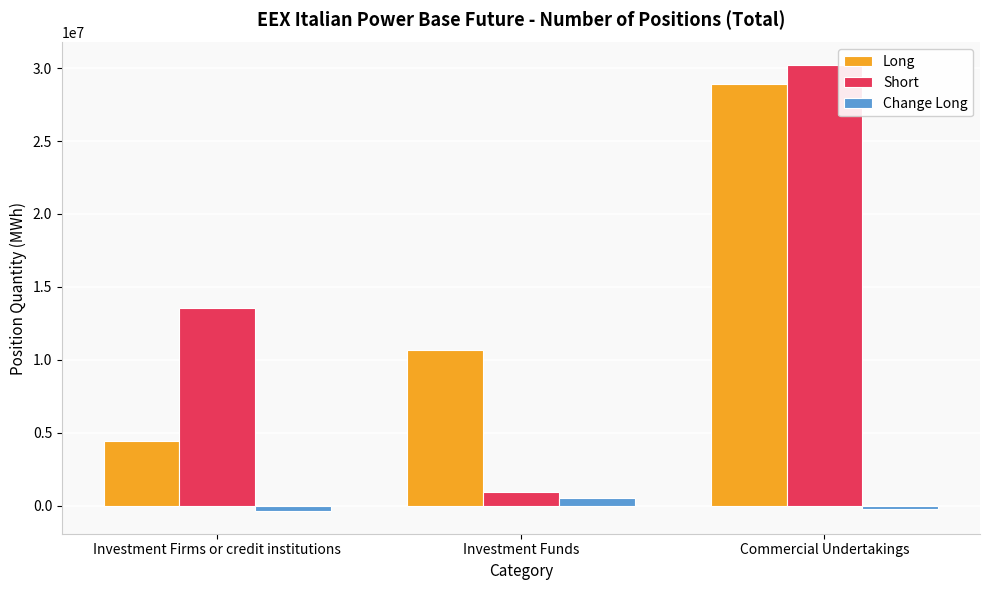

How many Change Long values are between -402966 and 494555?

3